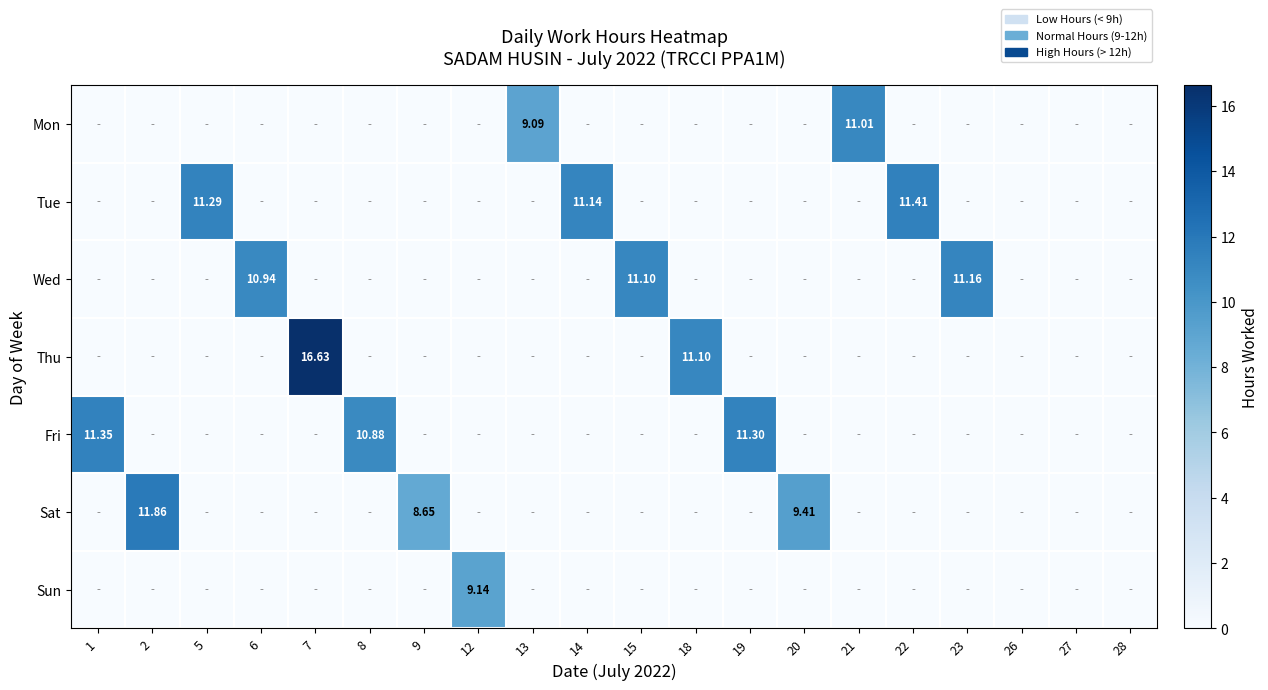

At how many categories does at least one series exceed 15?

1